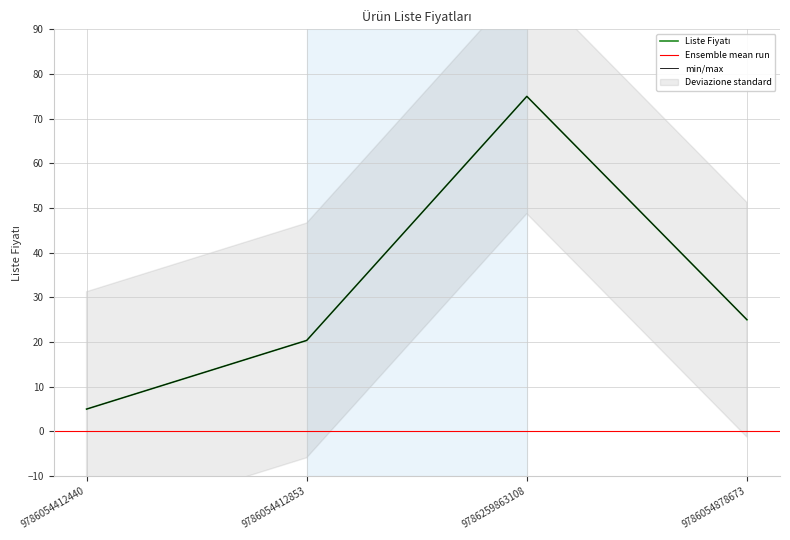

What is the maximum value shown in the chart?

75.0